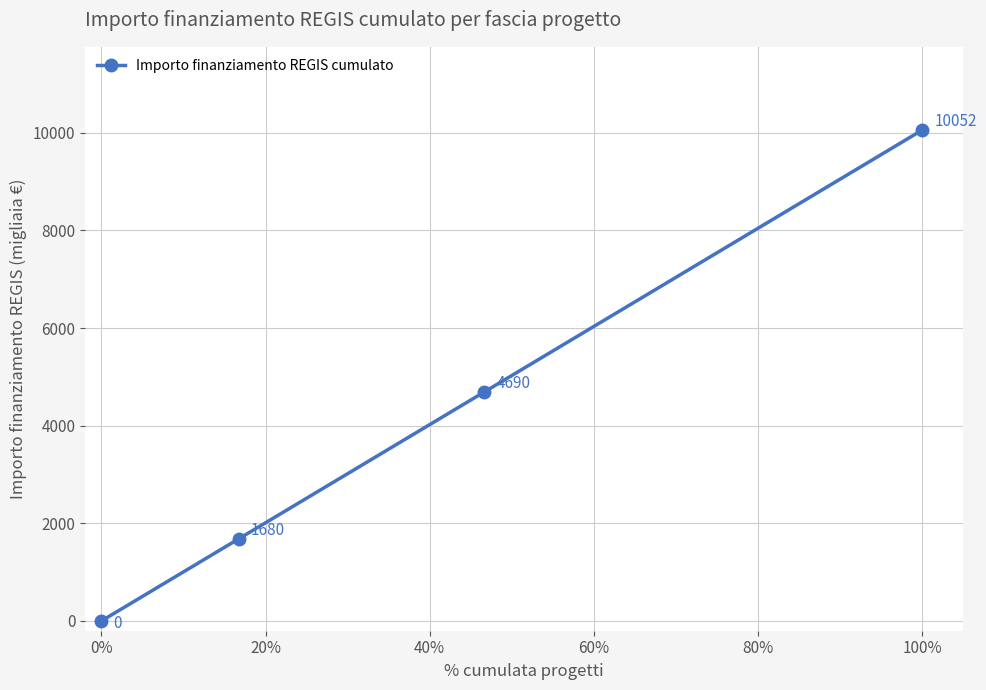

What is the greatest value displayed?

10052